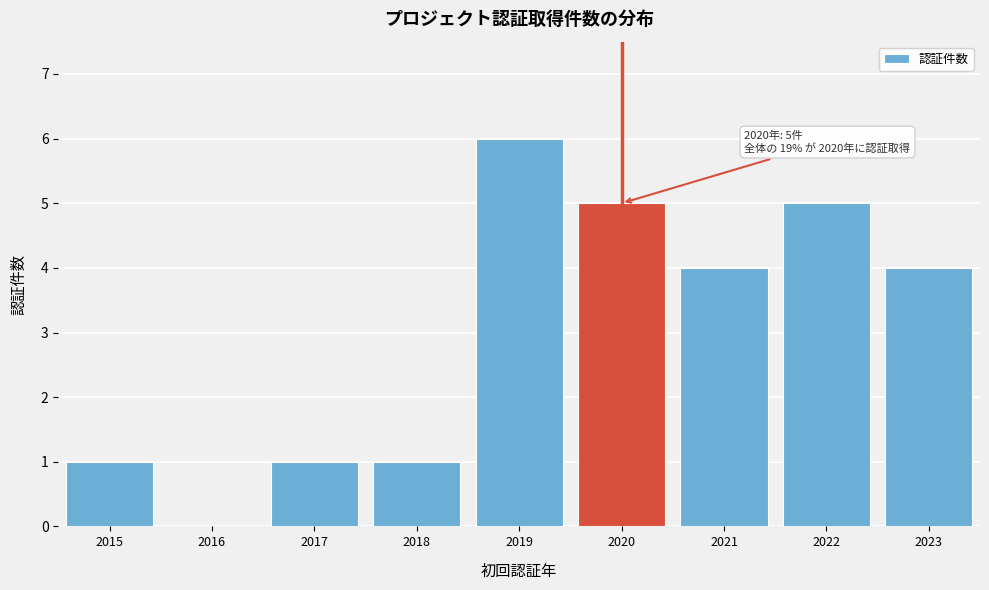

Reading right to left, extract all data points from this chart.

2023=4	2022=5	2021=4	2020=5	2019=6	2018=1	2017=1	2016=0	2015=1